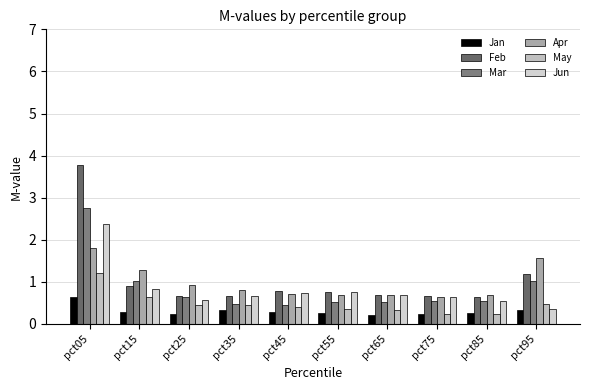

At which category does the chart reach its minimum across all series?

pct65